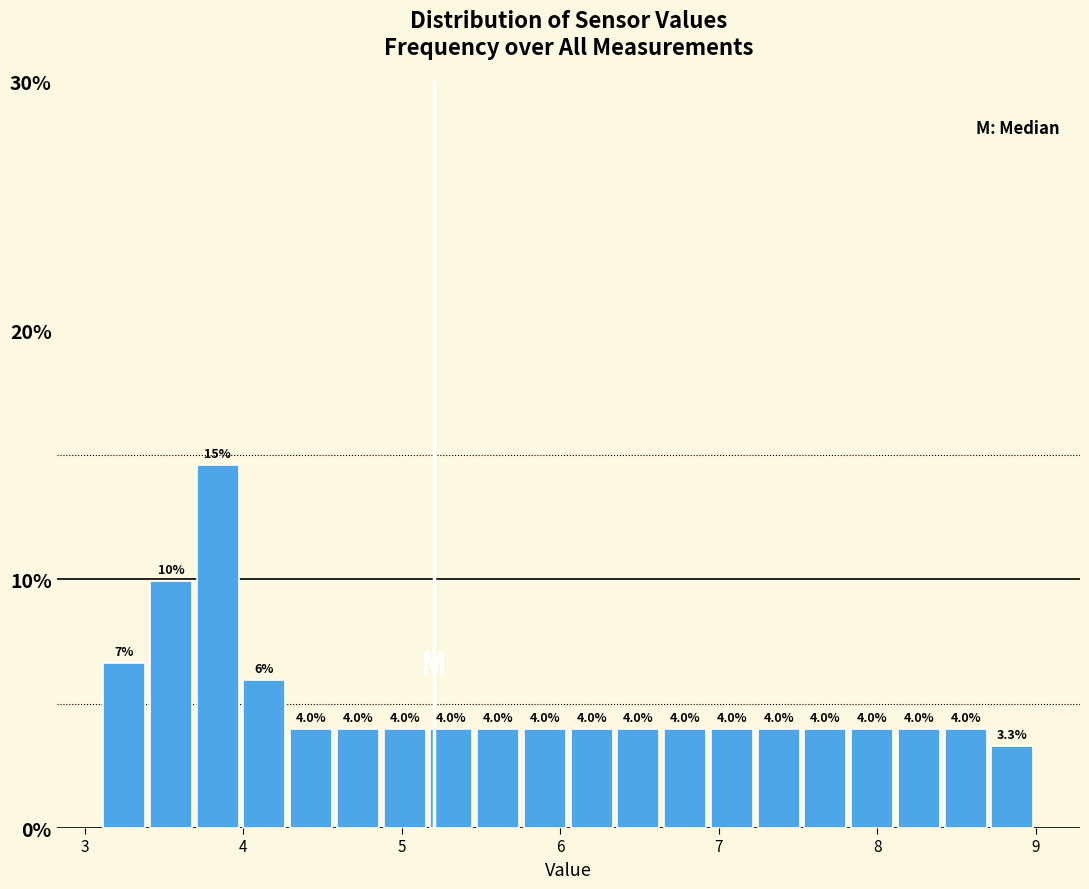

Read against the x-axis, roughly where is the centre of the tallest bar?

3.8